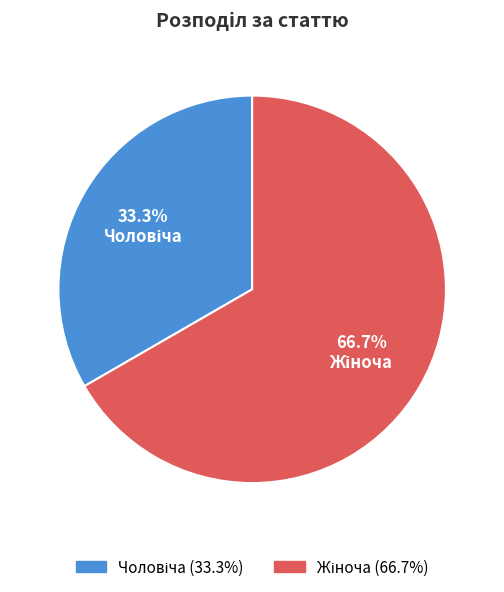

Does any single category account for the majority?

Yes